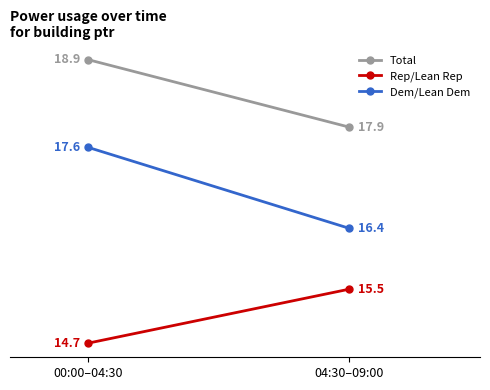

Rank the series by their maximum value, from highest to lowest.

Total, Dem/Lean Dem, Rep/Lean Rep